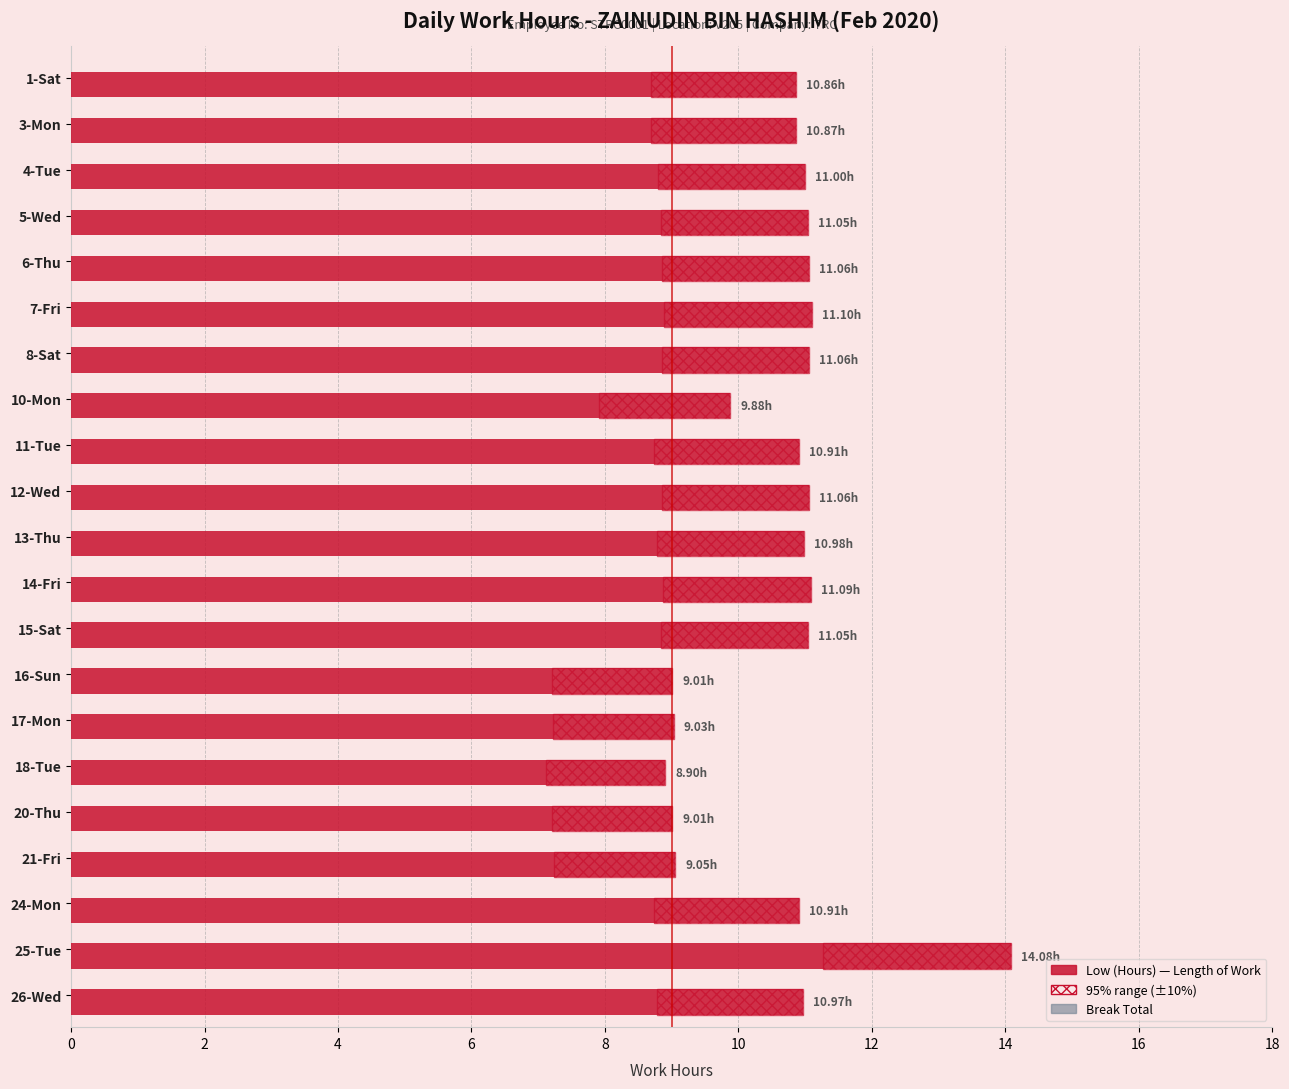

What is the average value of the Low (Hours) series?

10.6